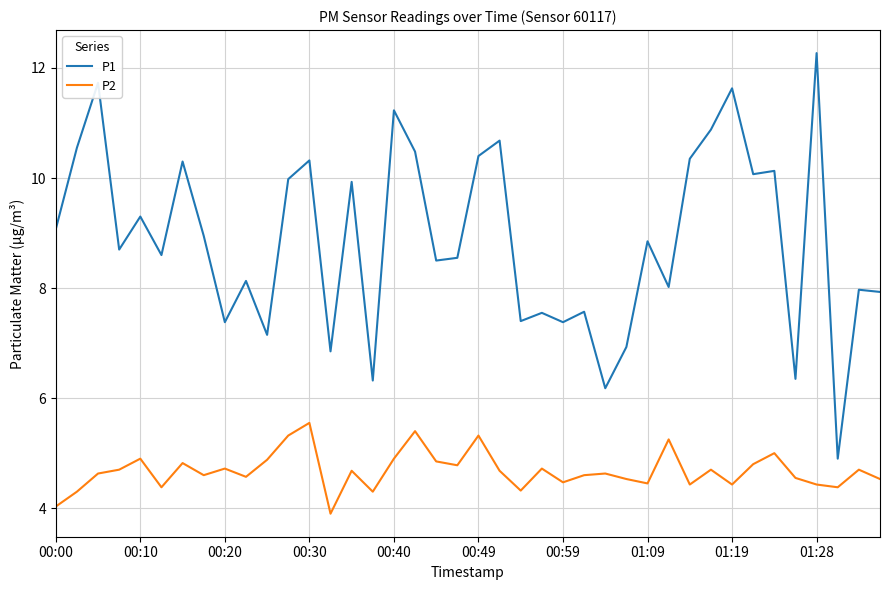

Rank the series by their average value, from highest to lowest.

P1, P2